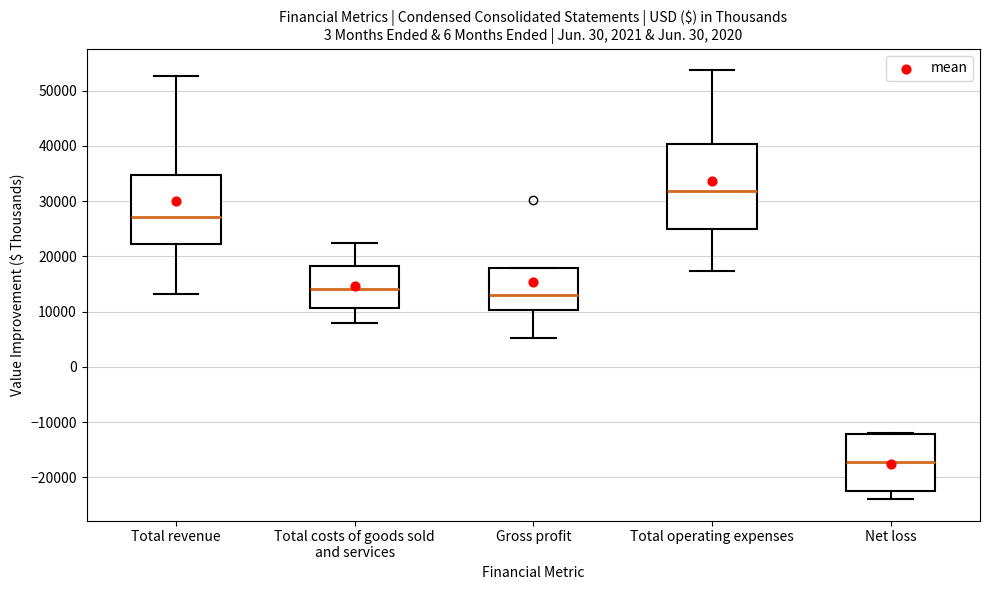

Which box's median line is the lowest?

Net loss